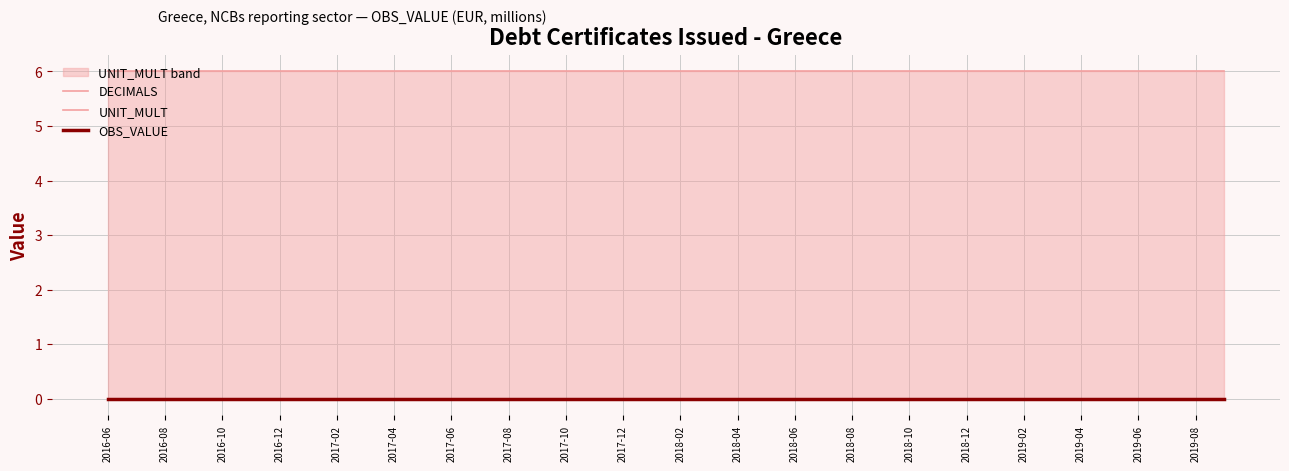

Which has a higher value, 31 or 24?

31